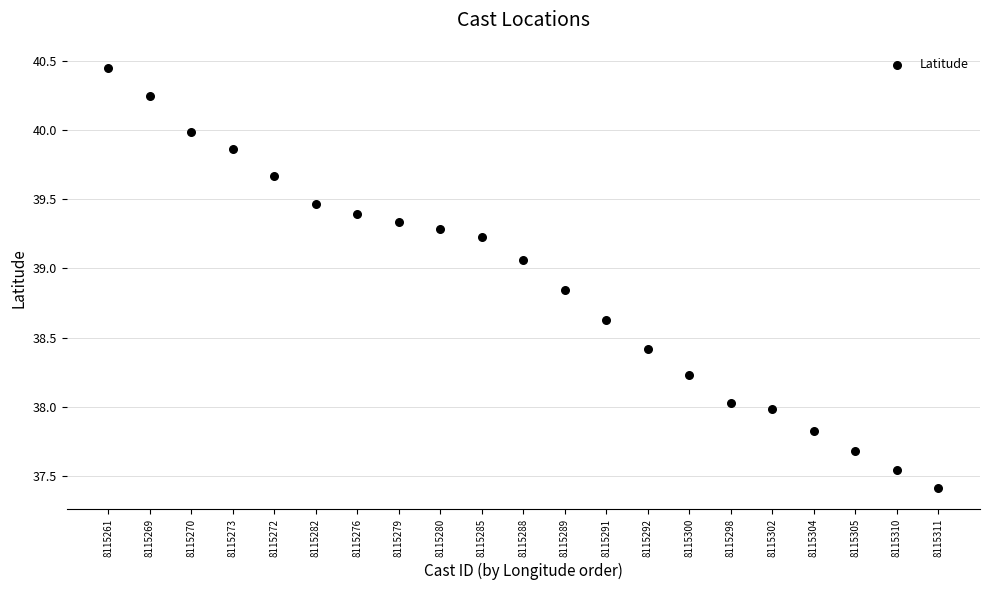

What is the range of Y values (max minus min)?

3.0